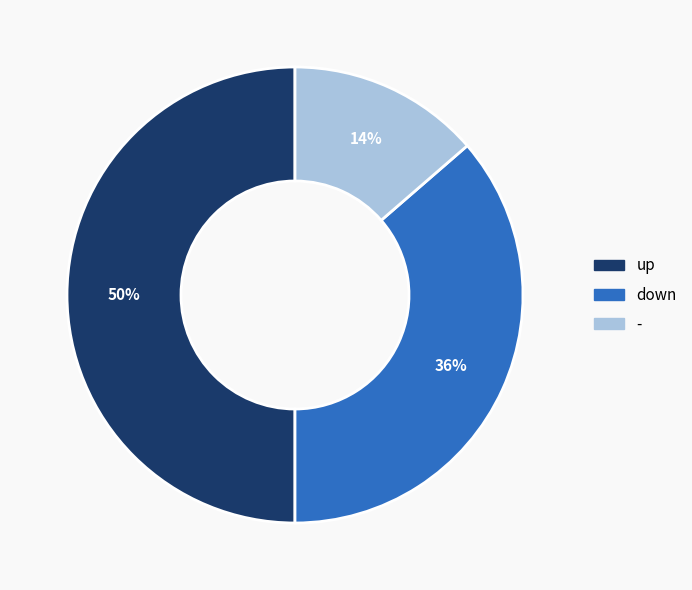

Which category has the smallest portion of the pie?

-